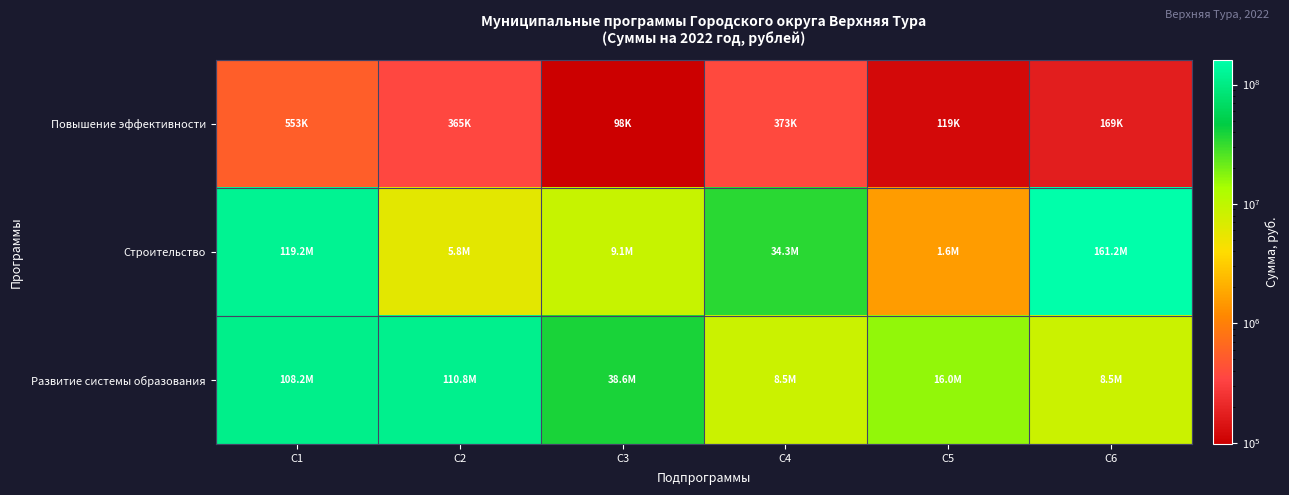

Reading right to left, what are all the values shown in this chart?

Повышение эффективности: С6=169157.5	С5=118800.0	С4=372681.0	С3=97600.0	С2=365000.0	С1=552861.0
Строительство: С6=161240935.7	С5=1556937.4	С4=34292600.0	С3=9140994.2	С2=5811126.0	С1=119191754.6
Развитие системы образования: С6=8543456.0	С5=15980287.2	С4=8474394.2	С3=38594198.0	С2=110763564.8	С1=108230112.2